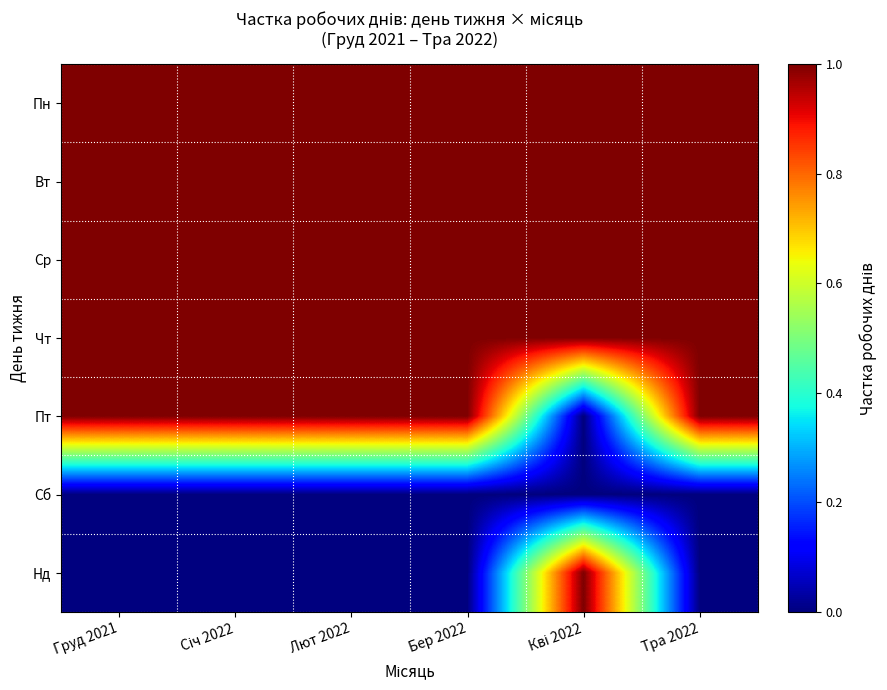

Reading left to right, what are all the values shown in this chart?

Пн: Груд 2021=1	Січ 2022=1	Лют 2022=1	Бер 2022=1	Кві 2022=1	Тра 2022=1
Вт: Груд 2021=1	Січ 2022=1	Лют 2022=1	Бер 2022=1	Кві 2022=1	Тра 2022=1
Ср: Груд 2021=1	Січ 2022=1	Лют 2022=1	Бер 2022=1	Кві 2022=1	Тра 2022=1
Чт: Груд 2021=1	Січ 2022=1	Лют 2022=1	Бер 2022=1	Кві 2022=1	Тра 2022=1
Пт: Груд 2021=1	Січ 2022=1	Лют 2022=1	Бер 2022=1	Кві 2022=0	Тра 2022=1
Сб: Груд 2021=0	Січ 2022=0	Лют 2022=0	Бер 2022=0	Кві 2022=0	Тра 2022=0
Нд: Груд 2021=0	Січ 2022=0	Лют 2022=0	Бер 2022=0	Кві 2022=1	Тра 2022=0